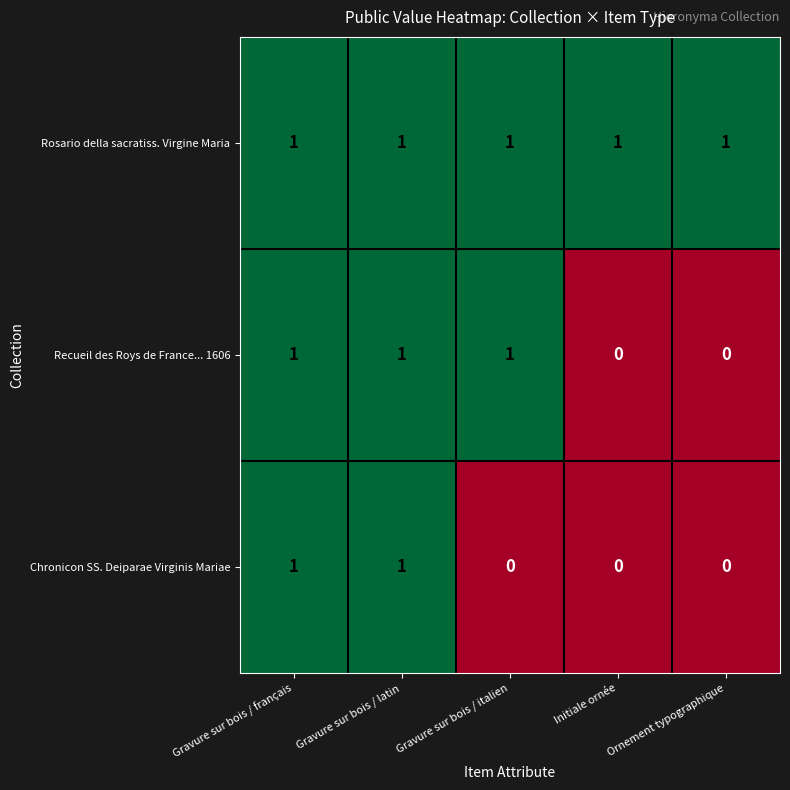

Which series has the largest total across all categories?

Rosario della sacratiss. Virgine Maria